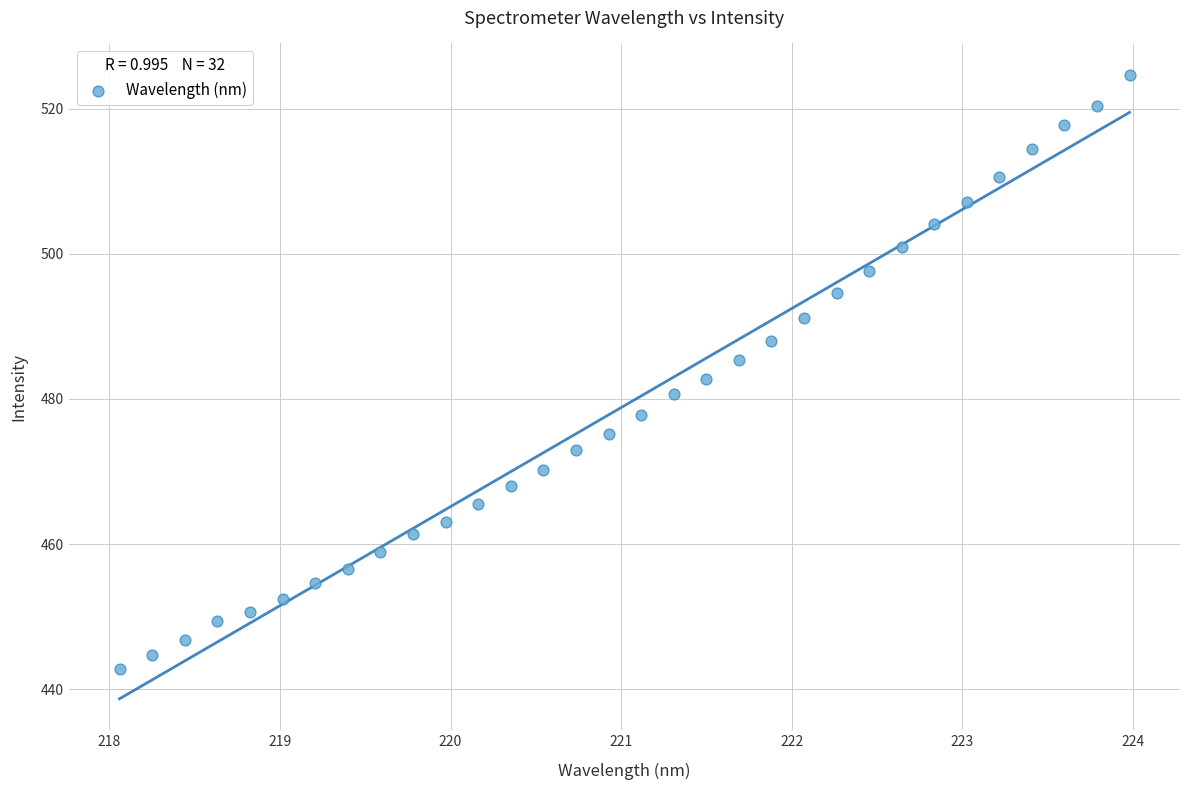

What is the range of Y values (max minus min)?

81.9